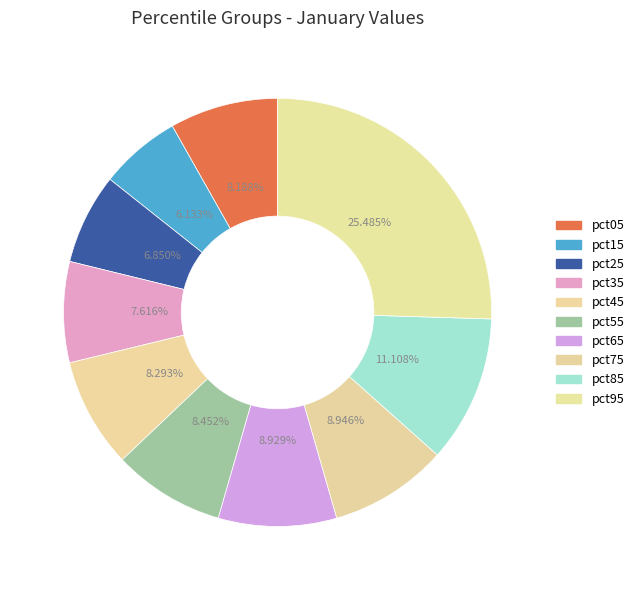

To the nearest percent, what is the combined percentage of pct45 and pct85?

19%